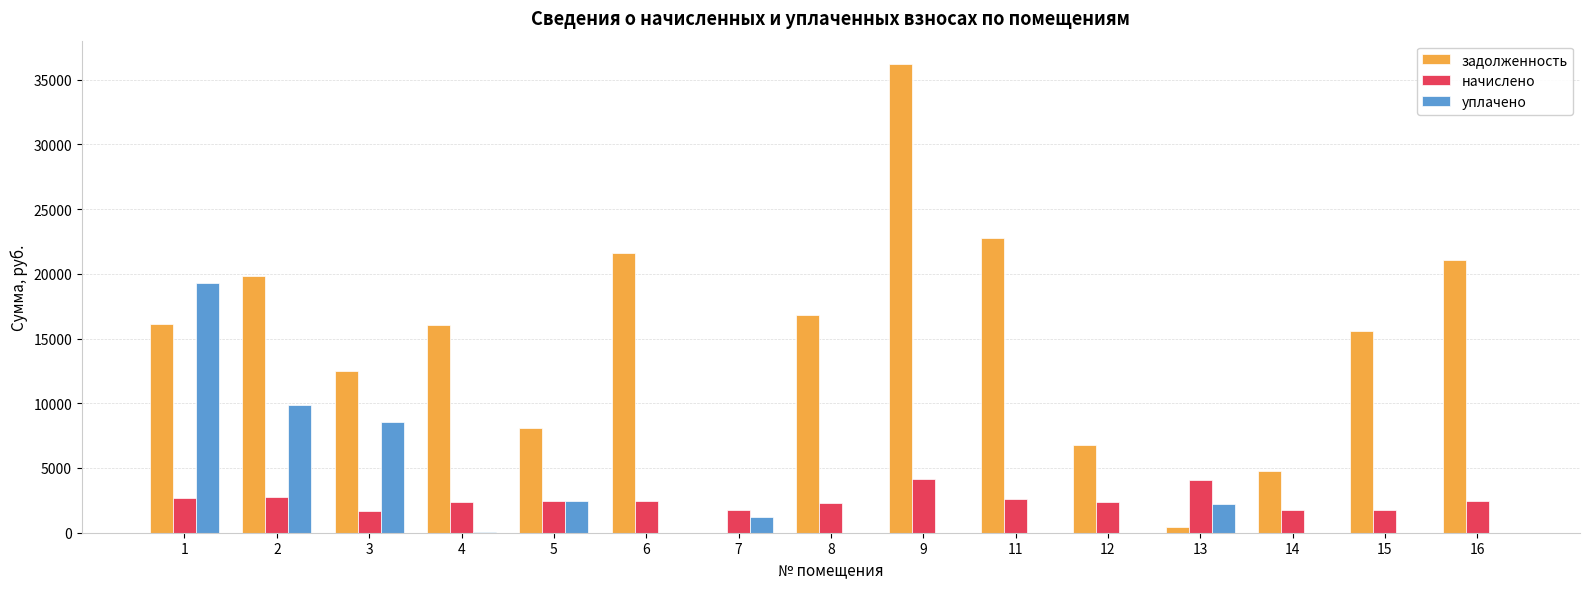

What is the maximum value for начислено?

4153.5